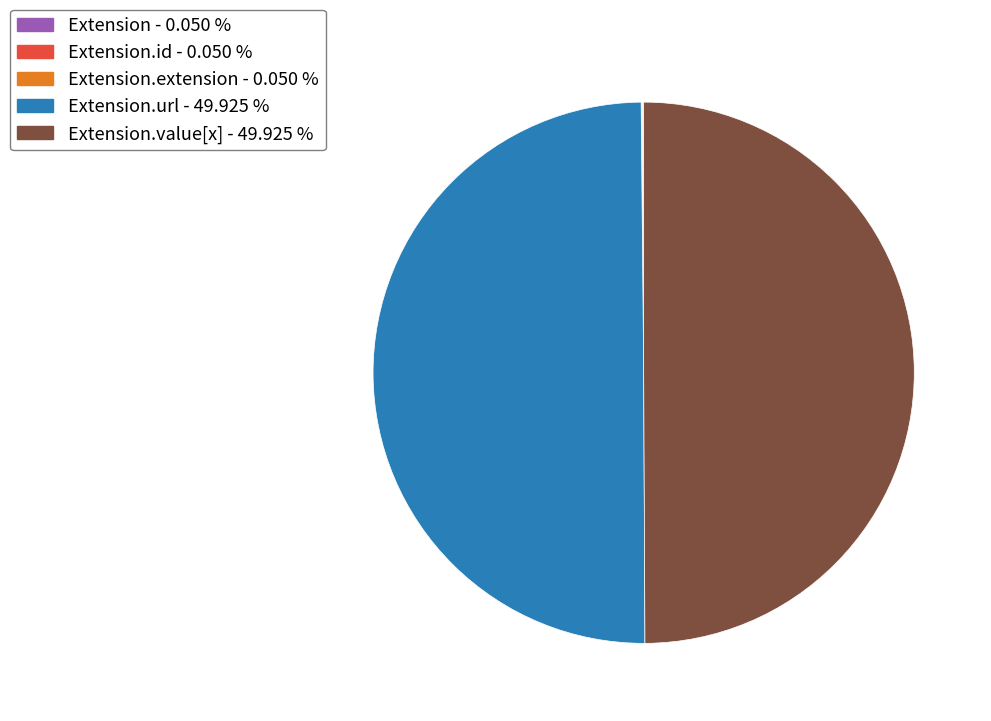

Which category has the smallest portion of the pie?

Extension